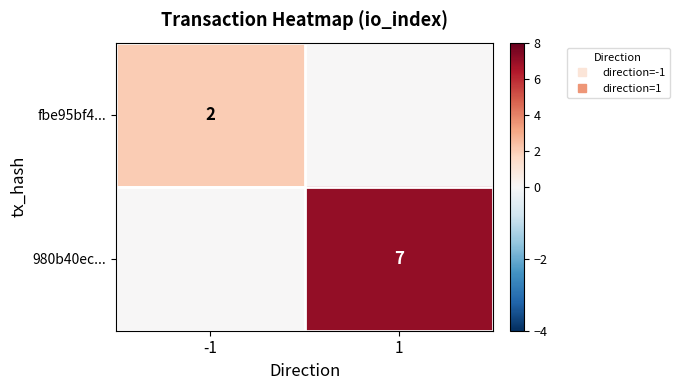

Is the value of 980b40ec... at -1 greater than the value of fbe95bf4... at 1?

No